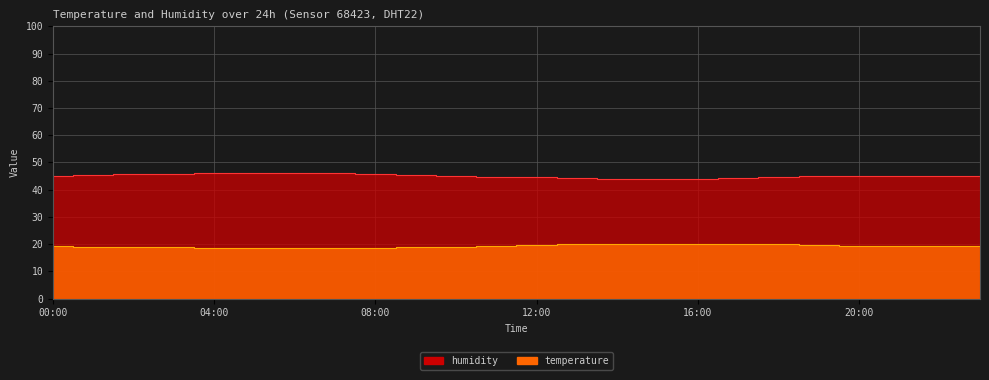

What is the difference between the maximum and minimum values in the temperature series?

1.6